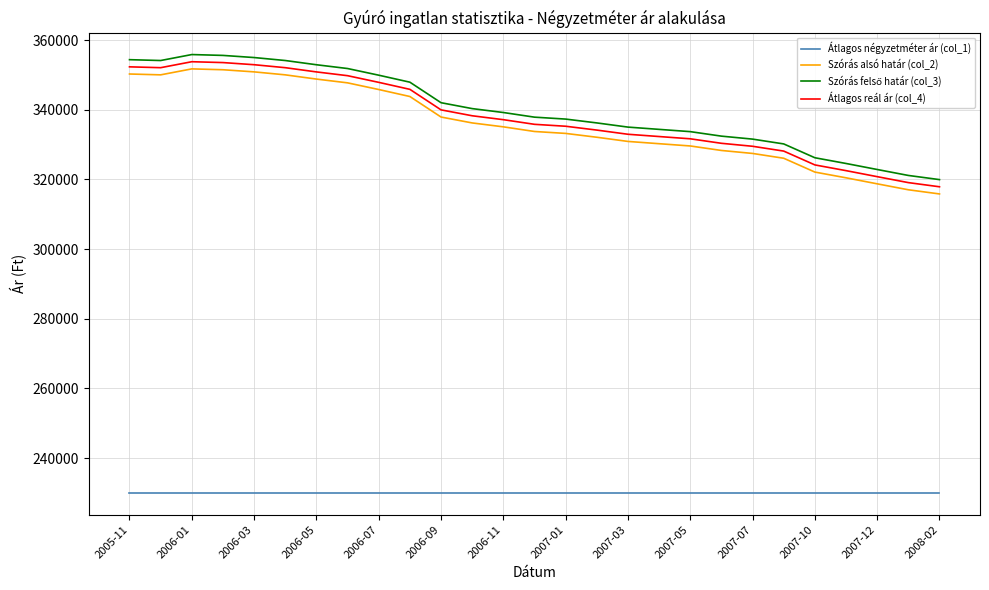

What is the minimum value for Átlagos reál ár (col_4)?

317884